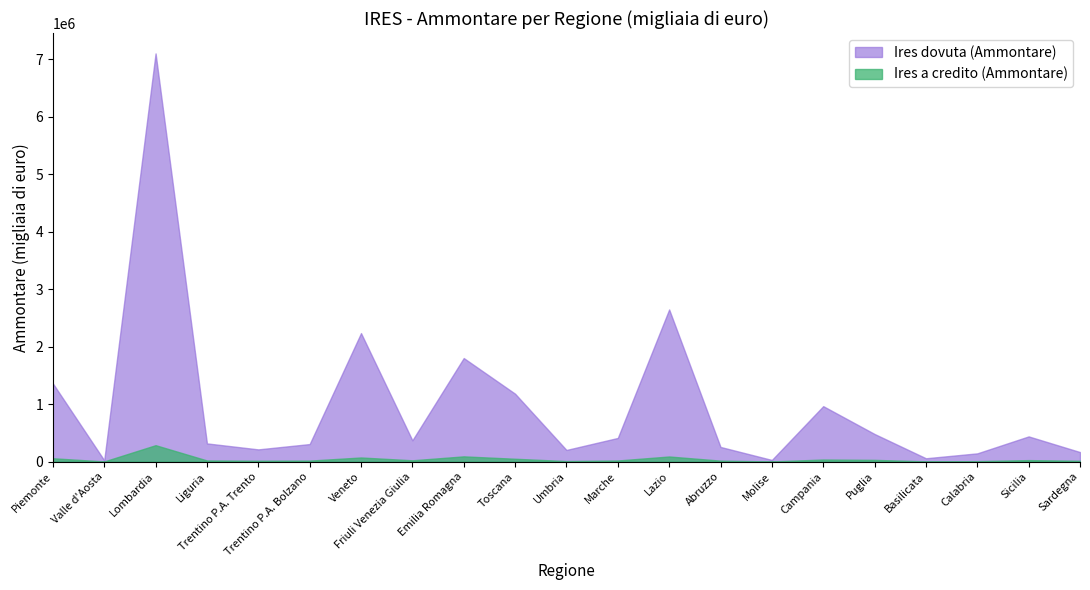

Which series has the largest total across all categories?

Ires dovuta (Ammontare)